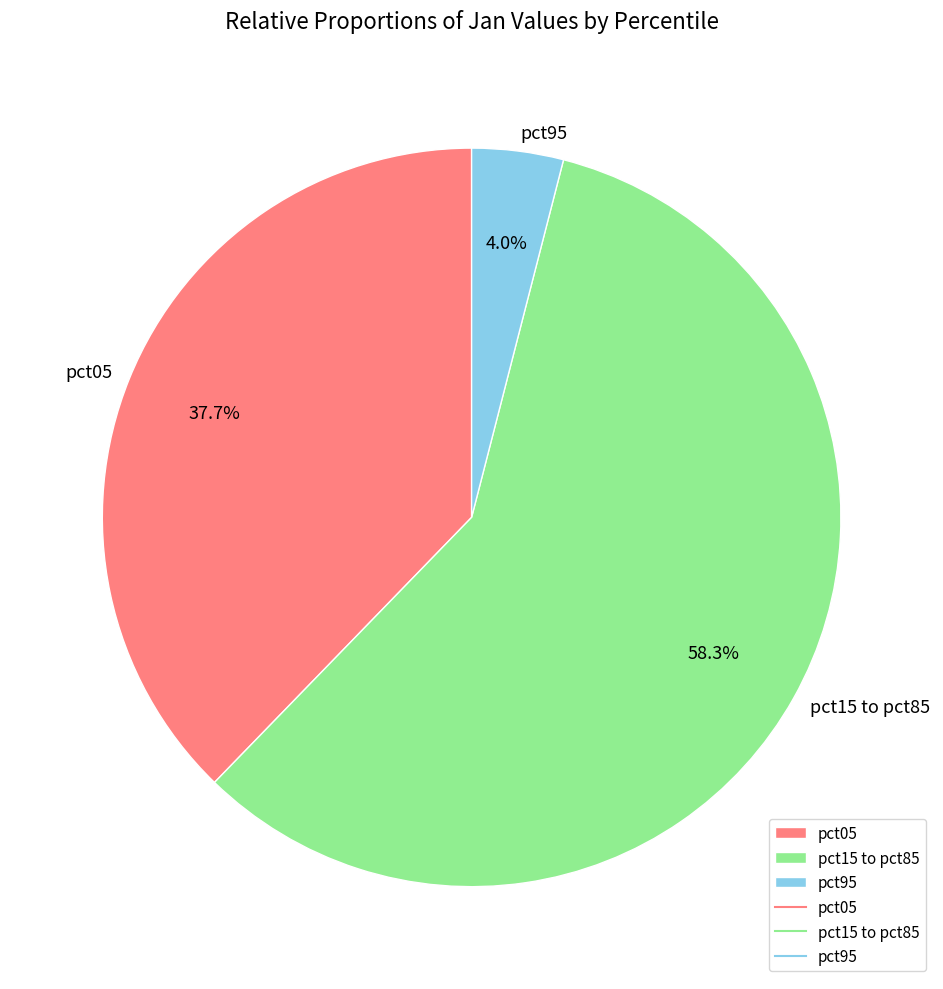

Which category has the smallest portion of the pie?

pct95